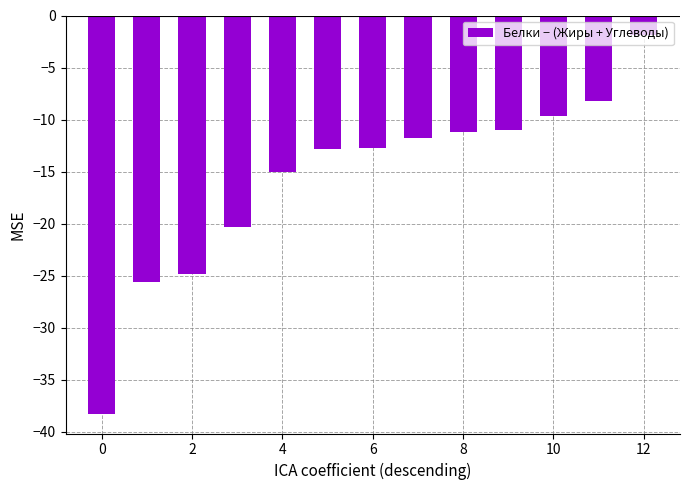

What is the greatest value displayed?

-1.9